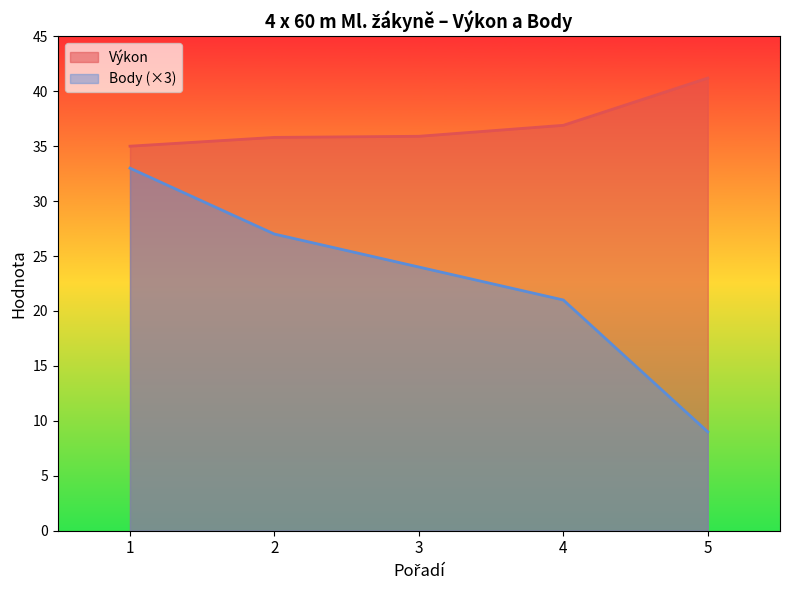

Which series changed the most between 2 and 4?

Body (×3)